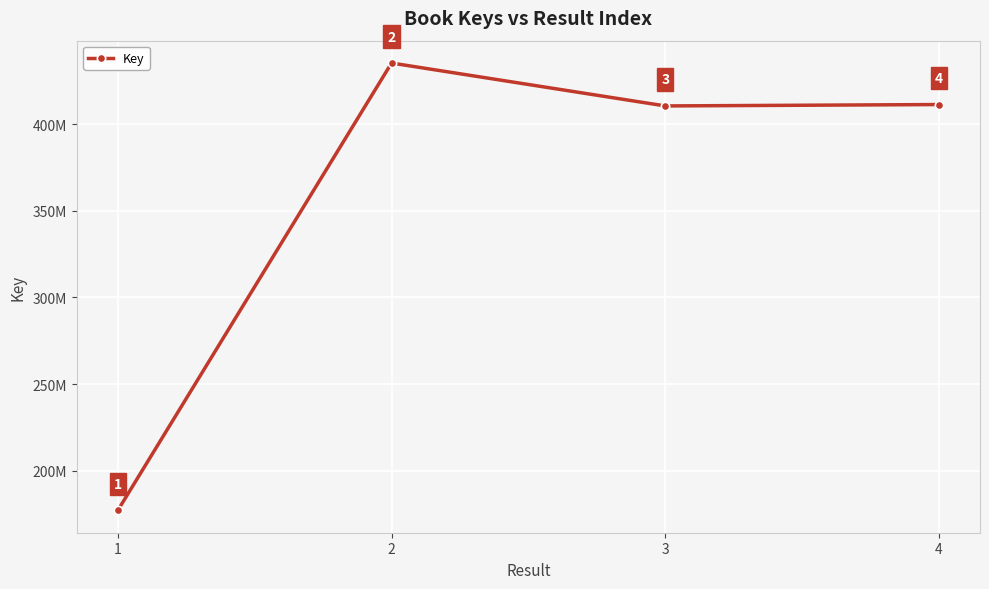

List the labels in order of value, largest first.

2, 4, 3, 1